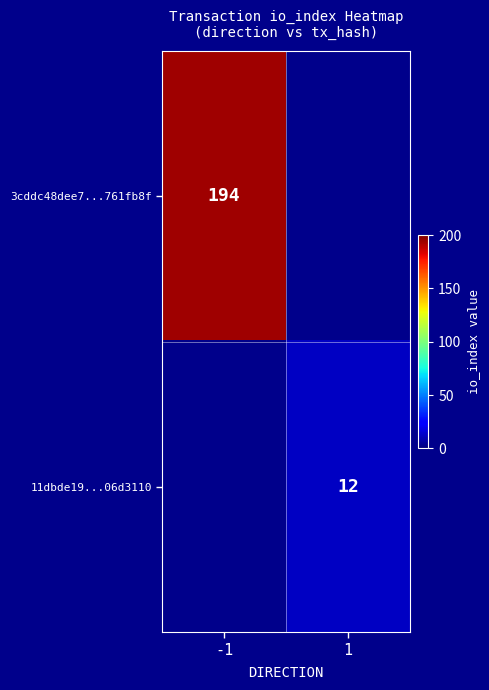

True or false: 3cddc48dee7...761fb8f has a value of 194 at -1.

True